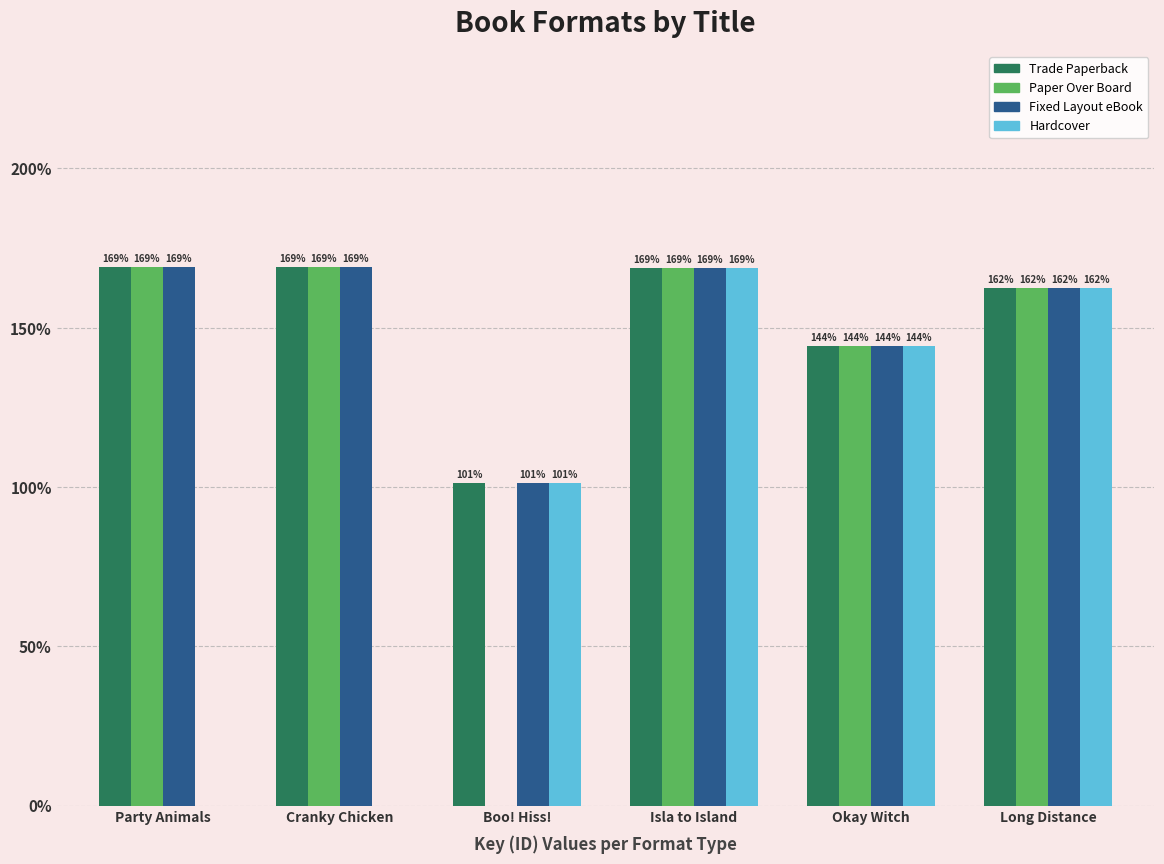

What position from the left is Isla to Island?

4